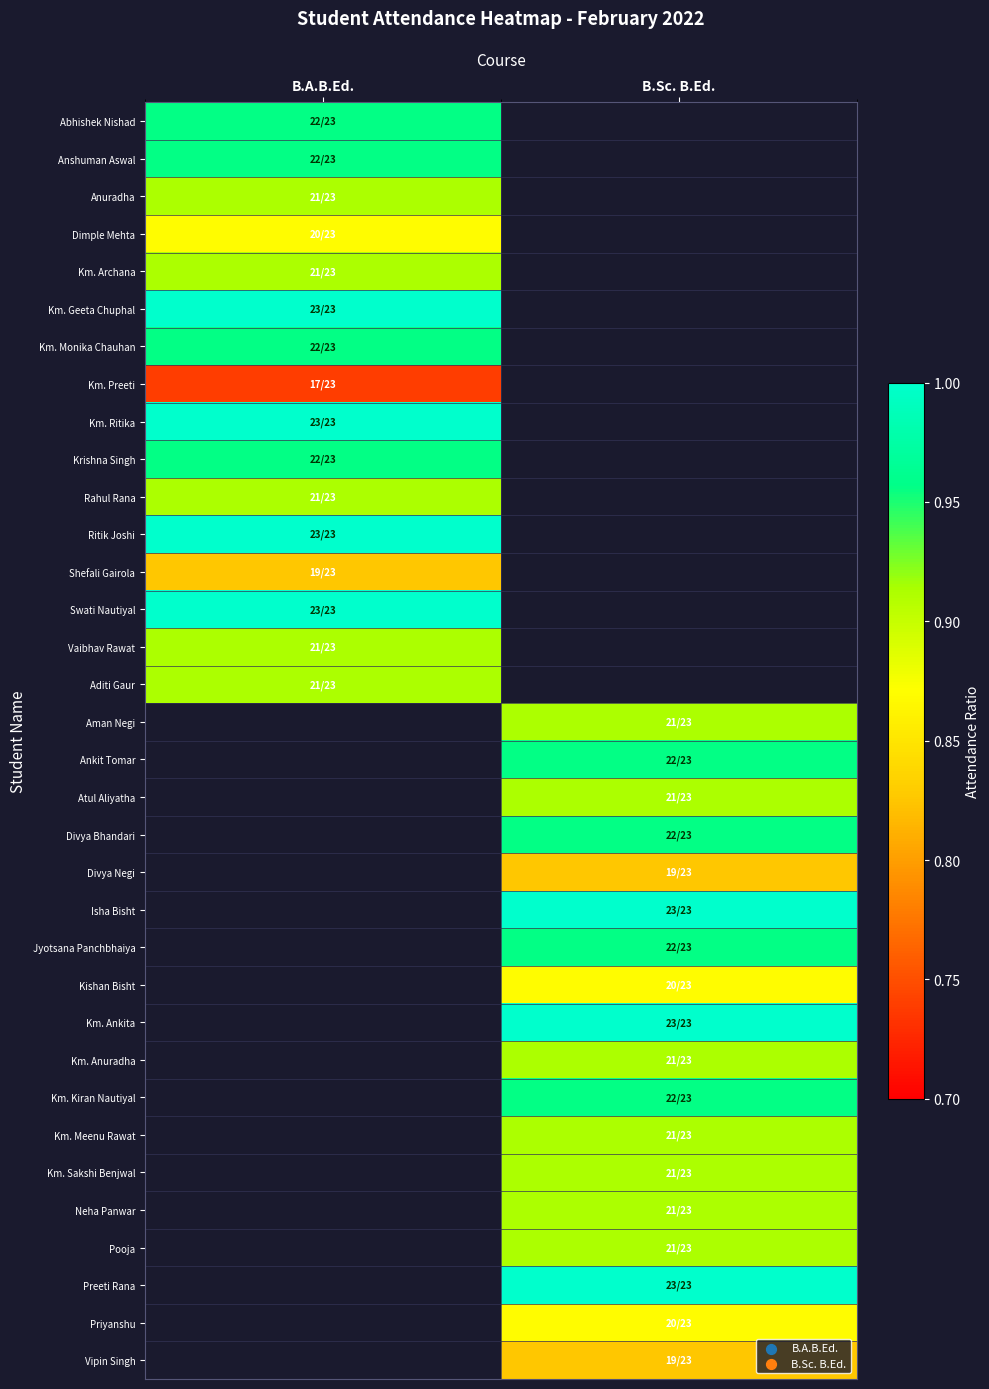

Is the value of Anuradha at B.A.B.Ed. greater than the value of Km. Geeta Chuphal at B.A.B.Ed.?

No